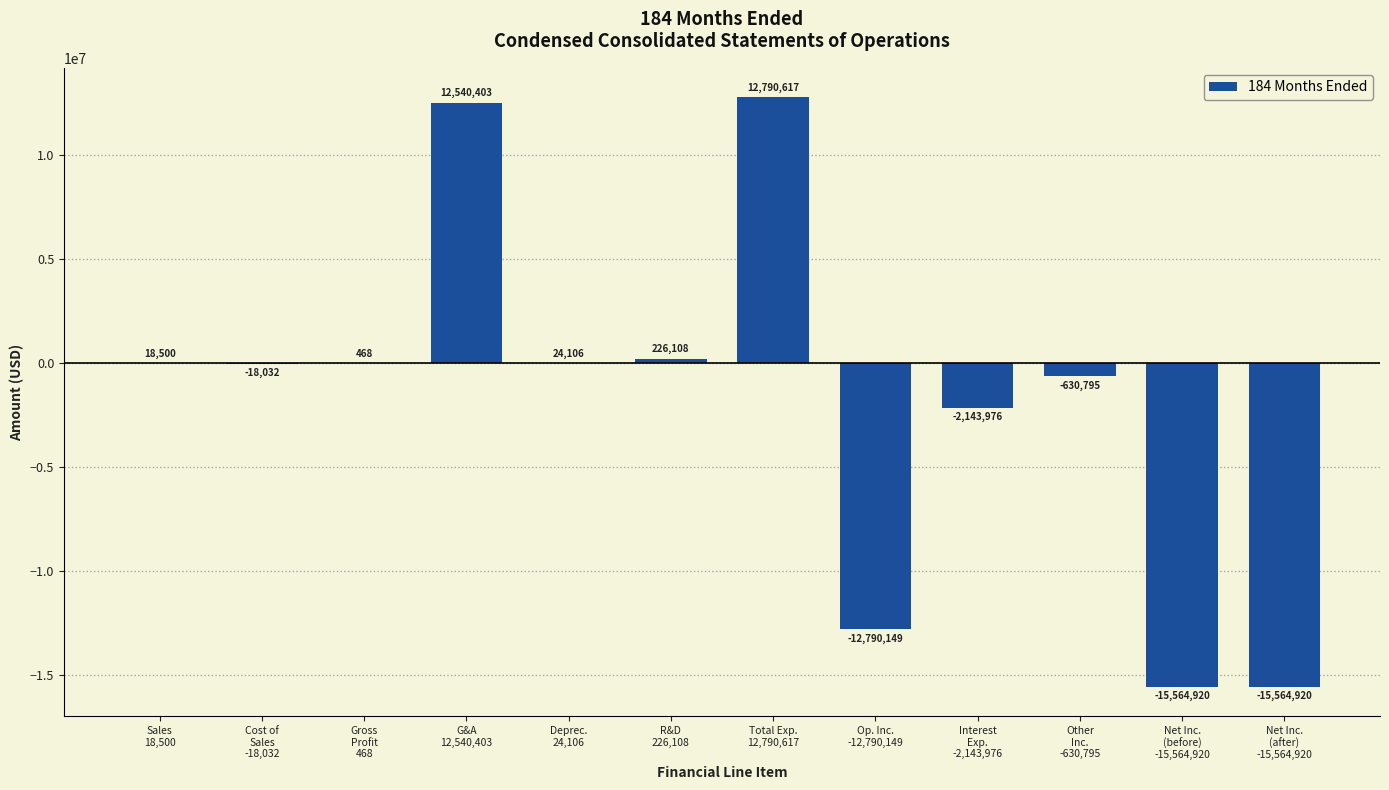

What is the sum of all values?

-21112590